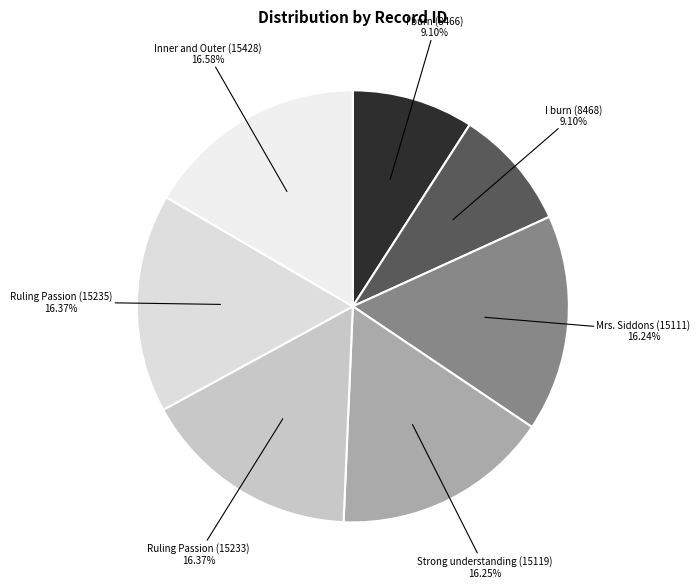

Is there any slice that represents more than half of the pie?

No